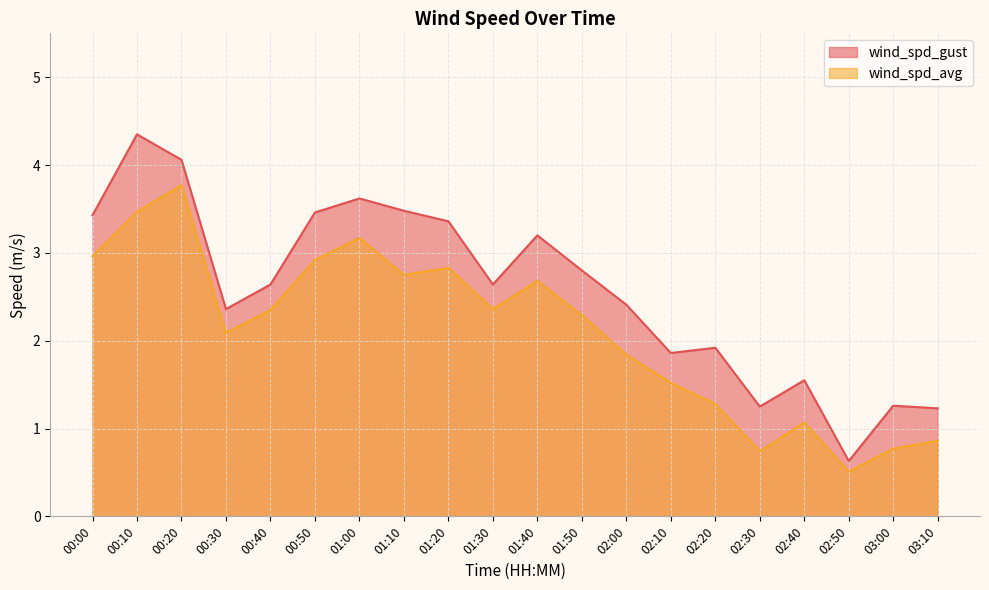

Is it true that wind_spd_avg equals 4.9 at 00:10?

False